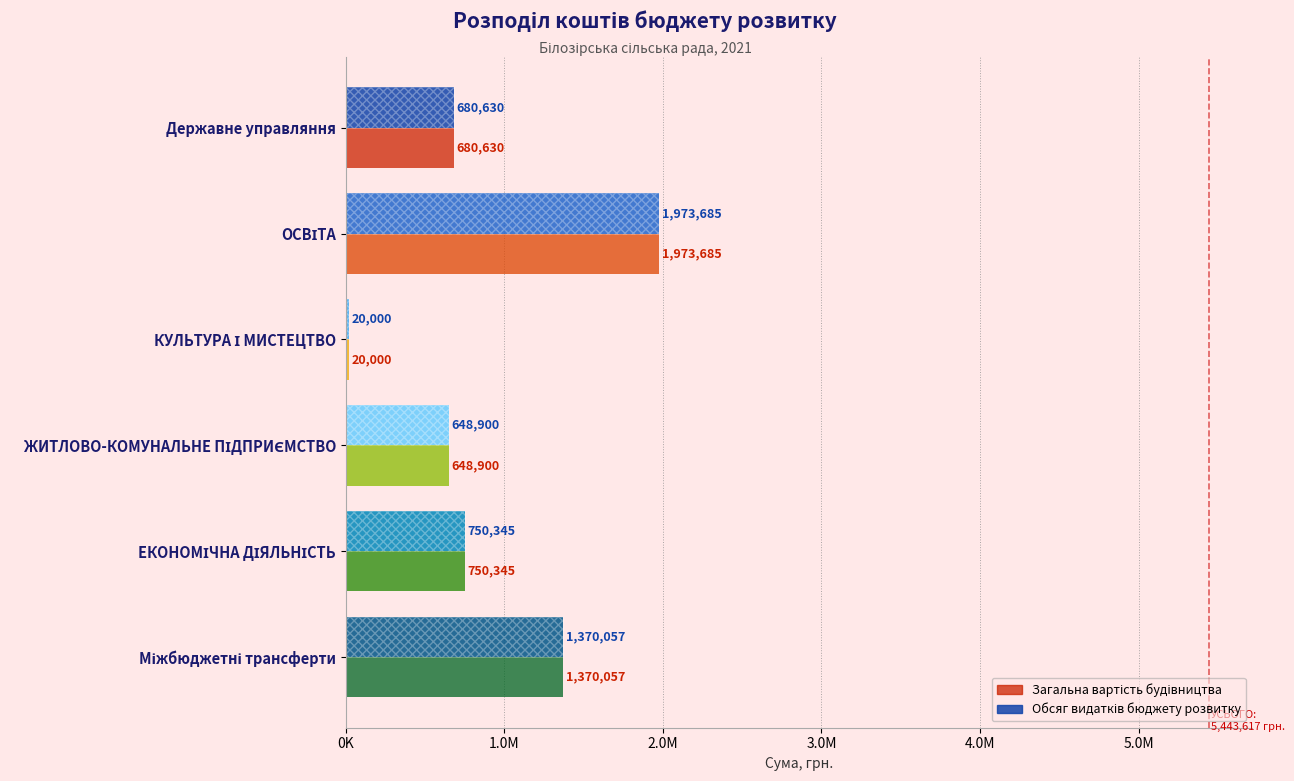

Count the number of categories in the chart.

6